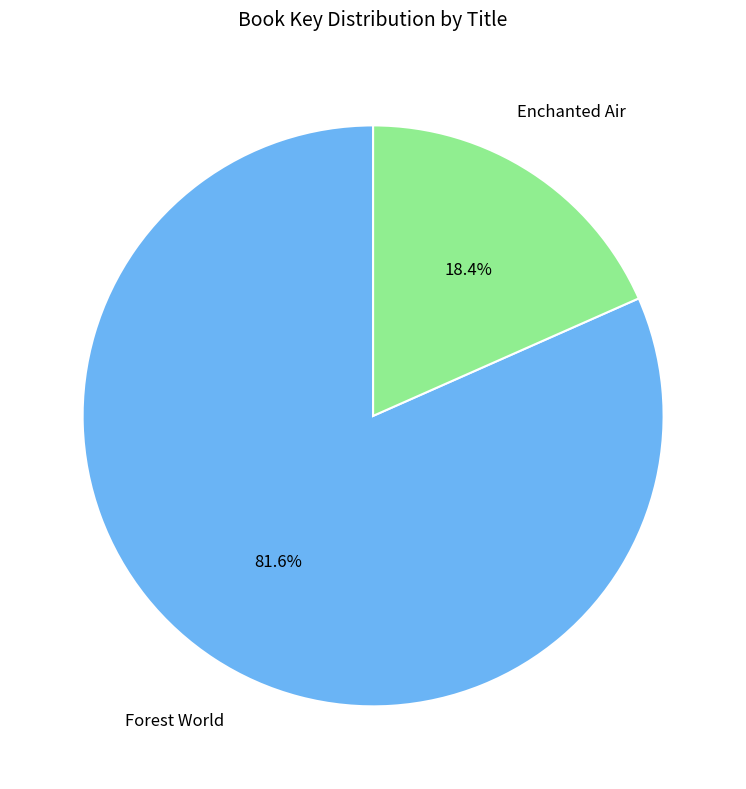

How many segments does this pie chart have?

2